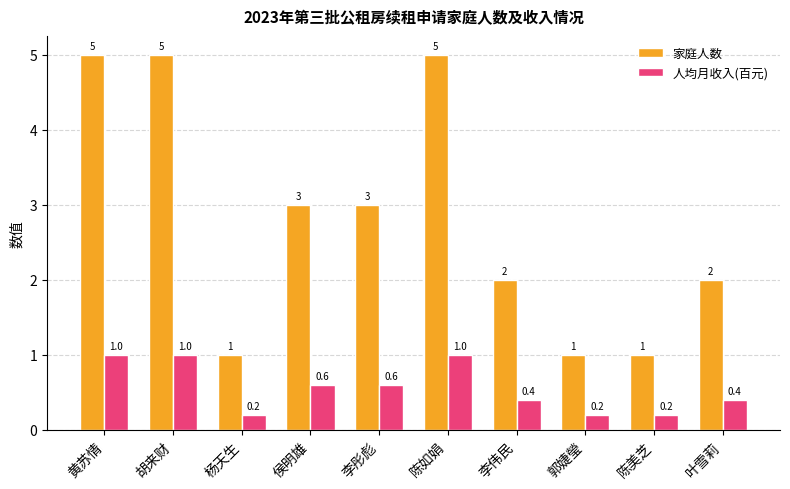

What is the highest value of the 家庭人数 series?

5.0